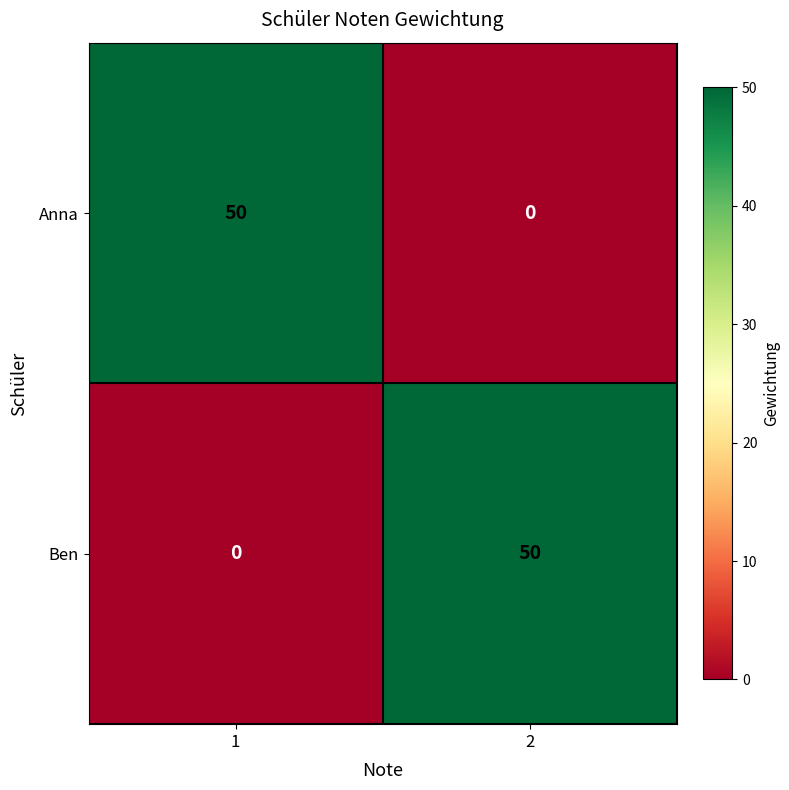

What is the difference between the highest and lowest values at 2?

50